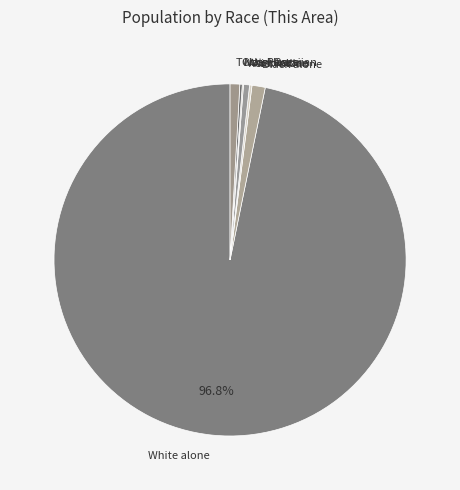

Which category accounts for the majority?

White alone